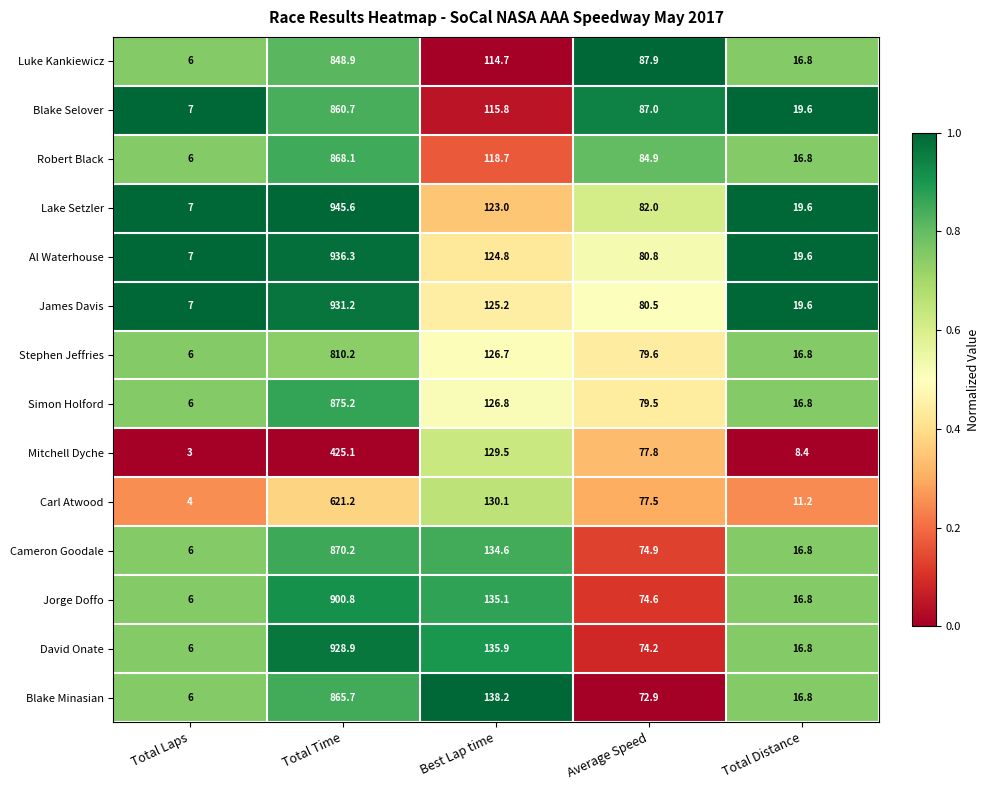

Which category has the highest value across all series?

Total Time